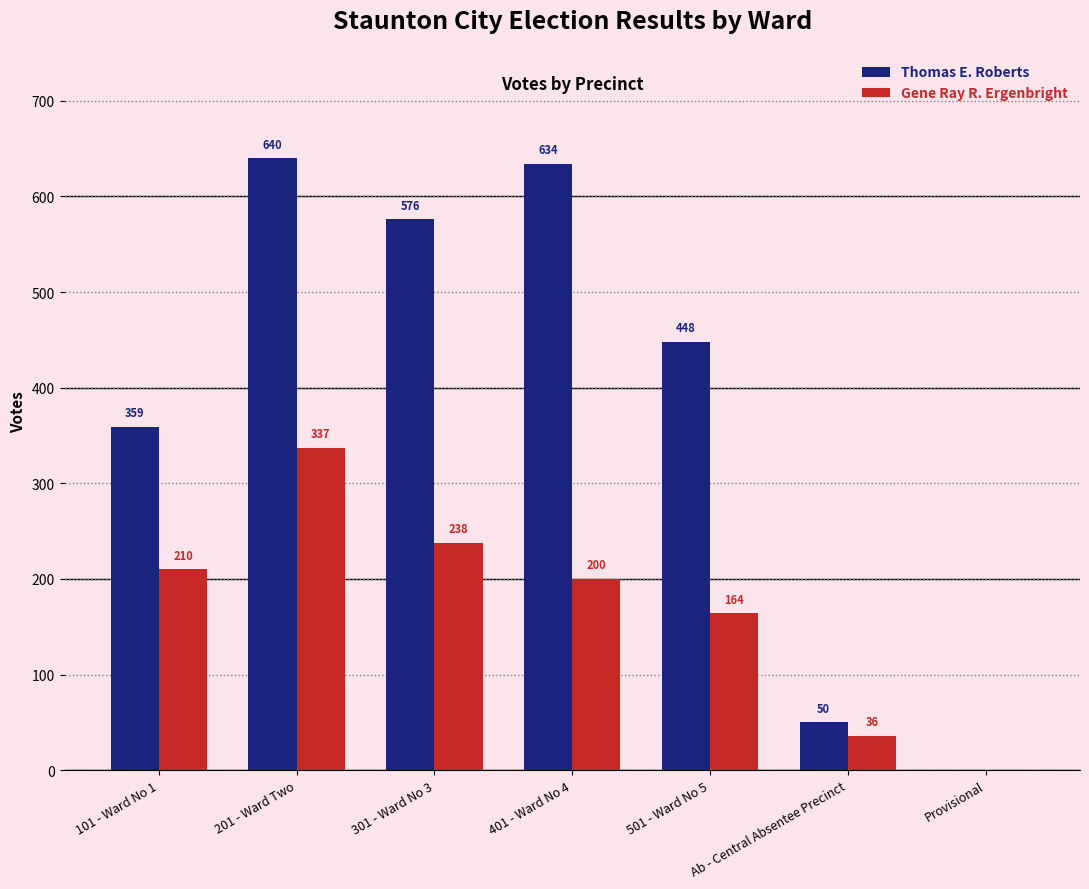

Which series has the largest total across all categories?

Thomas E. Roberts